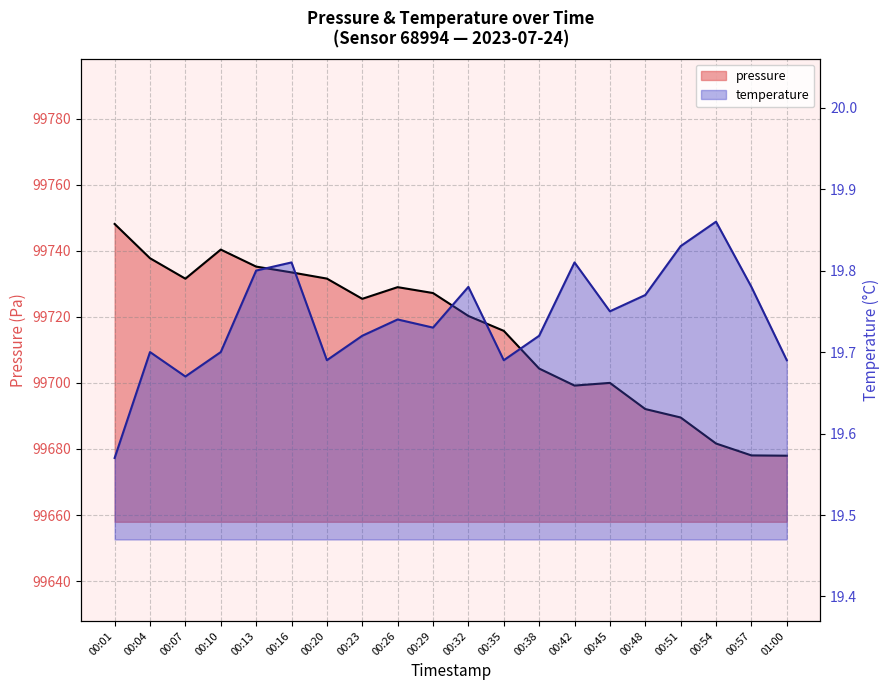

Where is the first local maximum for temperature?

00:04